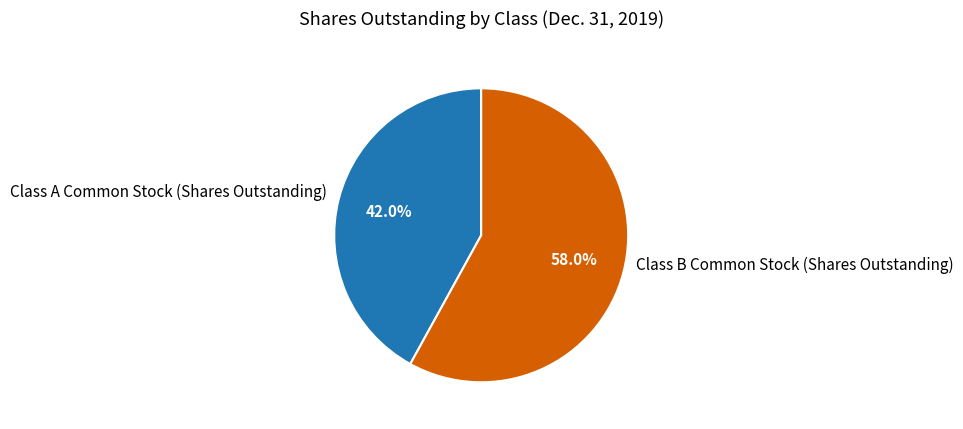

Which category accounts for the majority?

Class B Common Stock (Shares Outstanding)